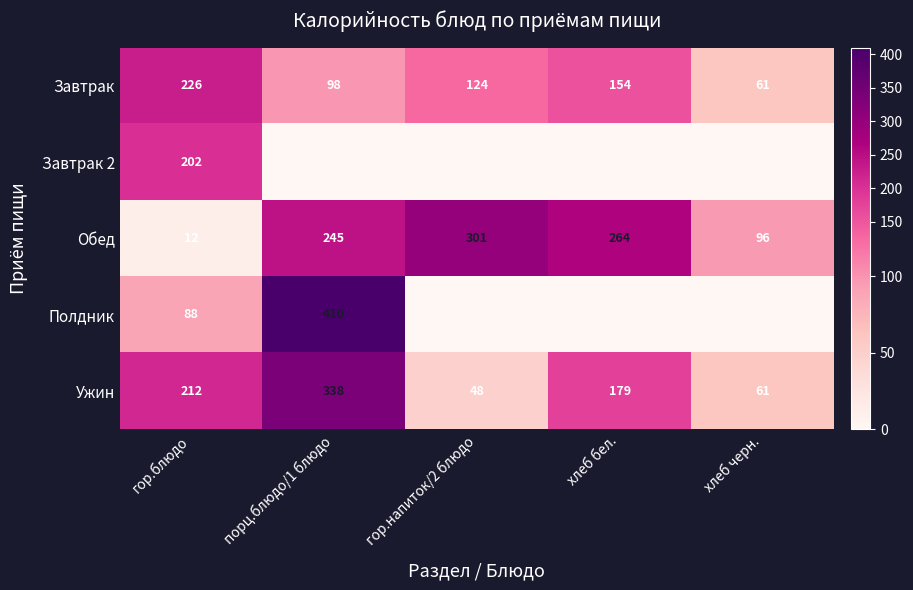

Between гор.блюдо and гор.напиток/2 блюдо, which is larger?

гор.блюдо